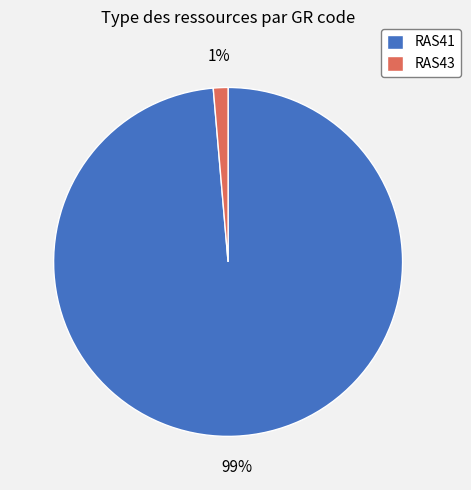

Which category has the biggest portion of the pie?

RAS41